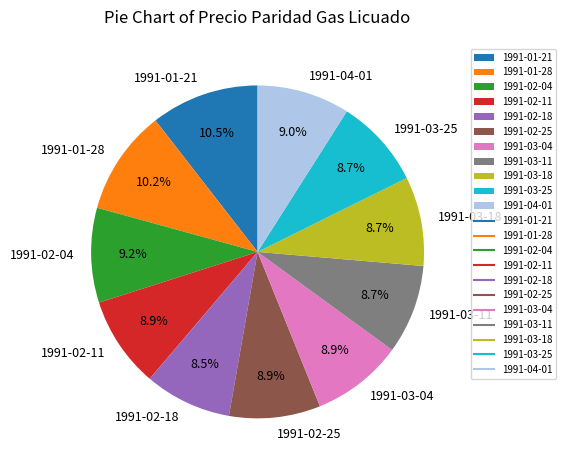

To the nearest percent, what is the difference between the largest and smallest slice percentages?

2%